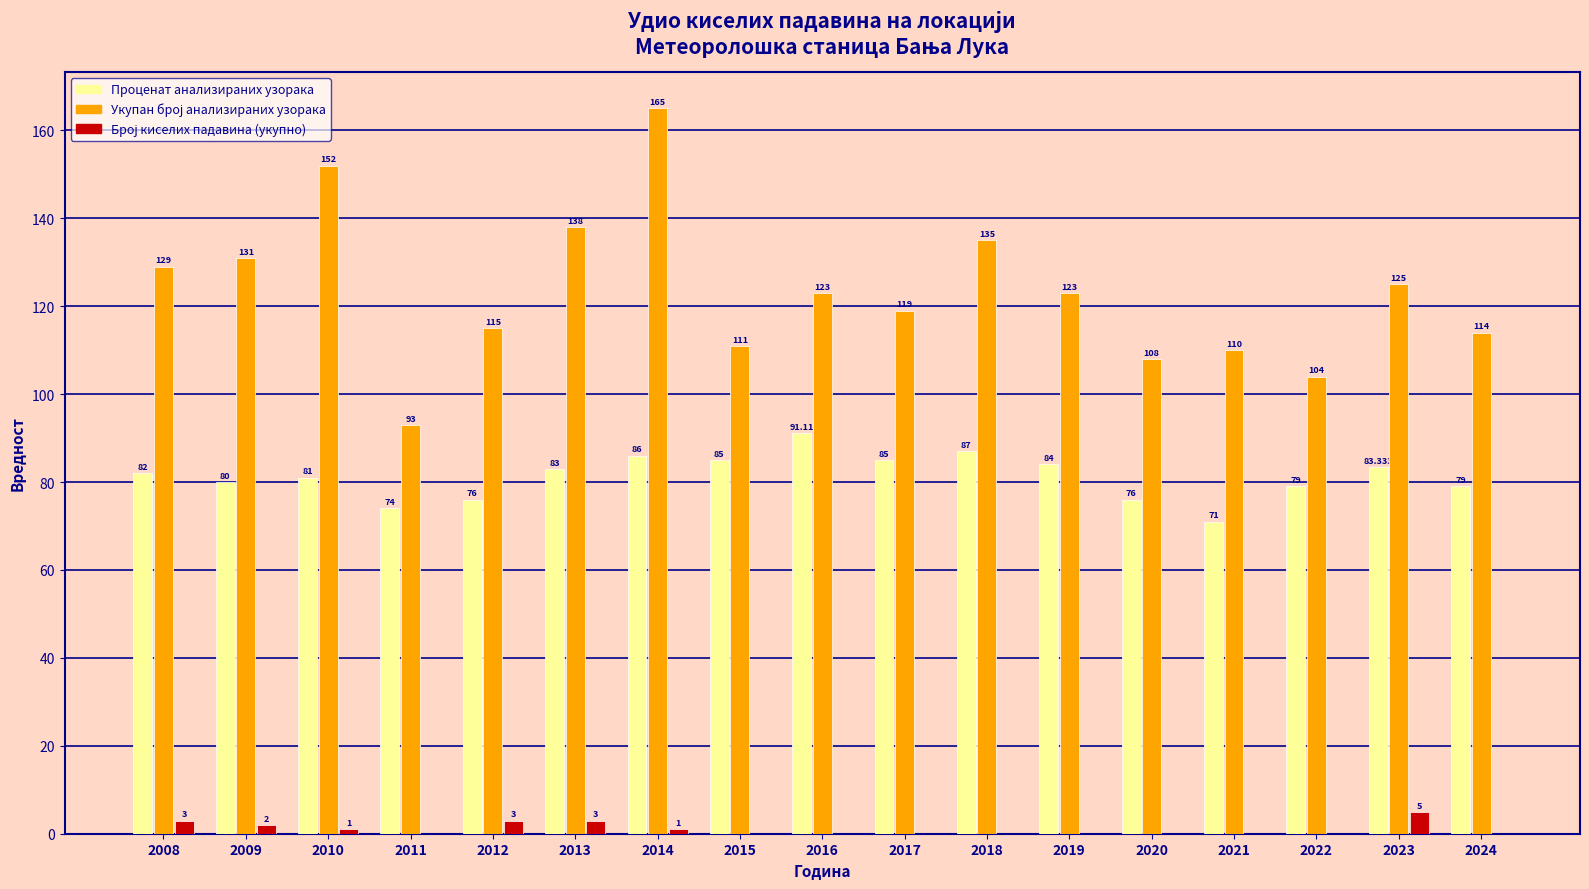

Between 2017 and 2024, which series saw the biggest shift?

Проценат анализираних узорака